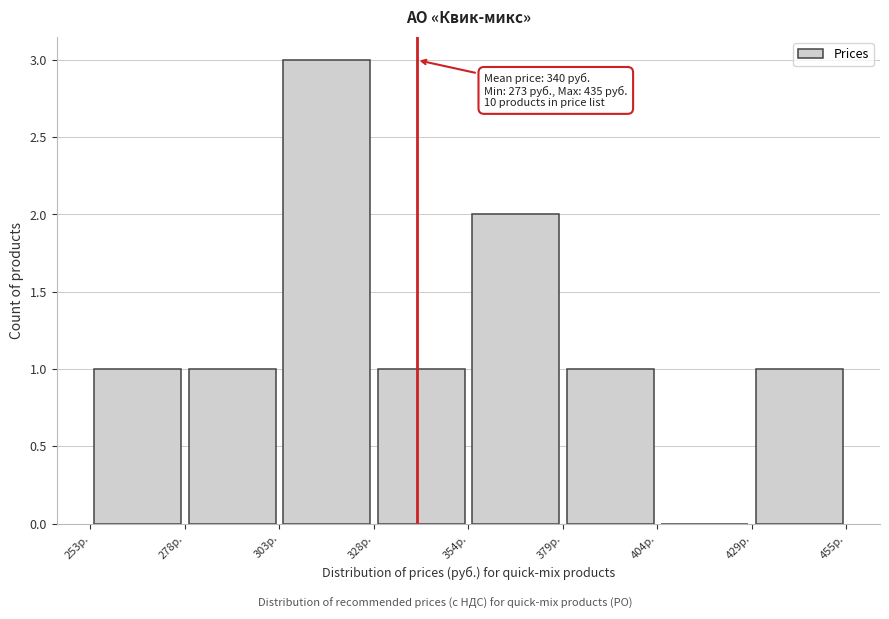

Over which range of the x-axis is the bar tallest?

305 to 330